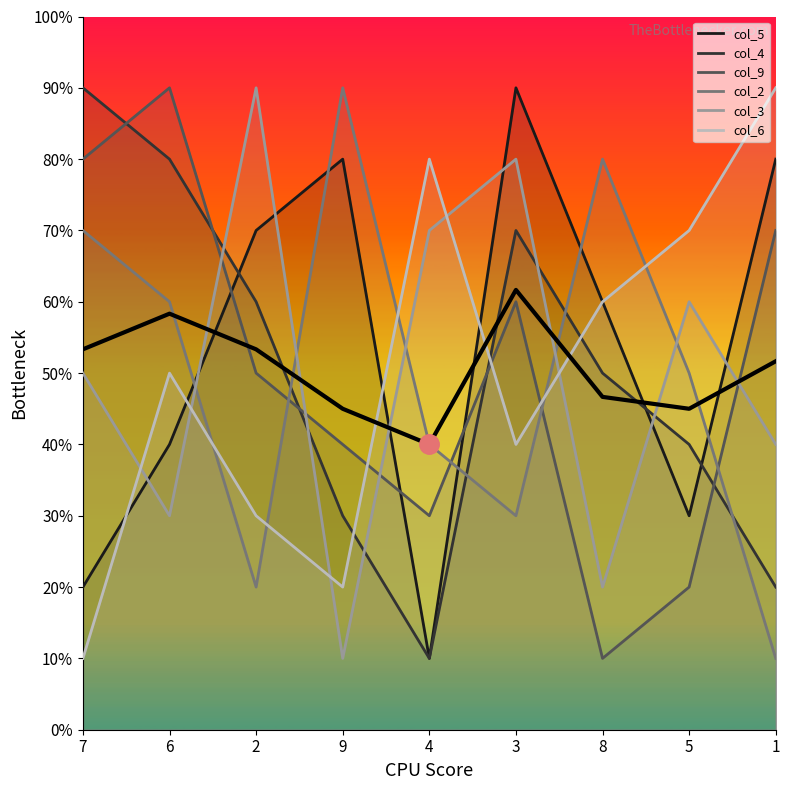

Reading left to right, what are all the values shown in this chart?

7=5.3	6=5.8	2=5.3	9=4.5	4=4.0	3=6.2	8=4.7	5=4.5	1=5.2